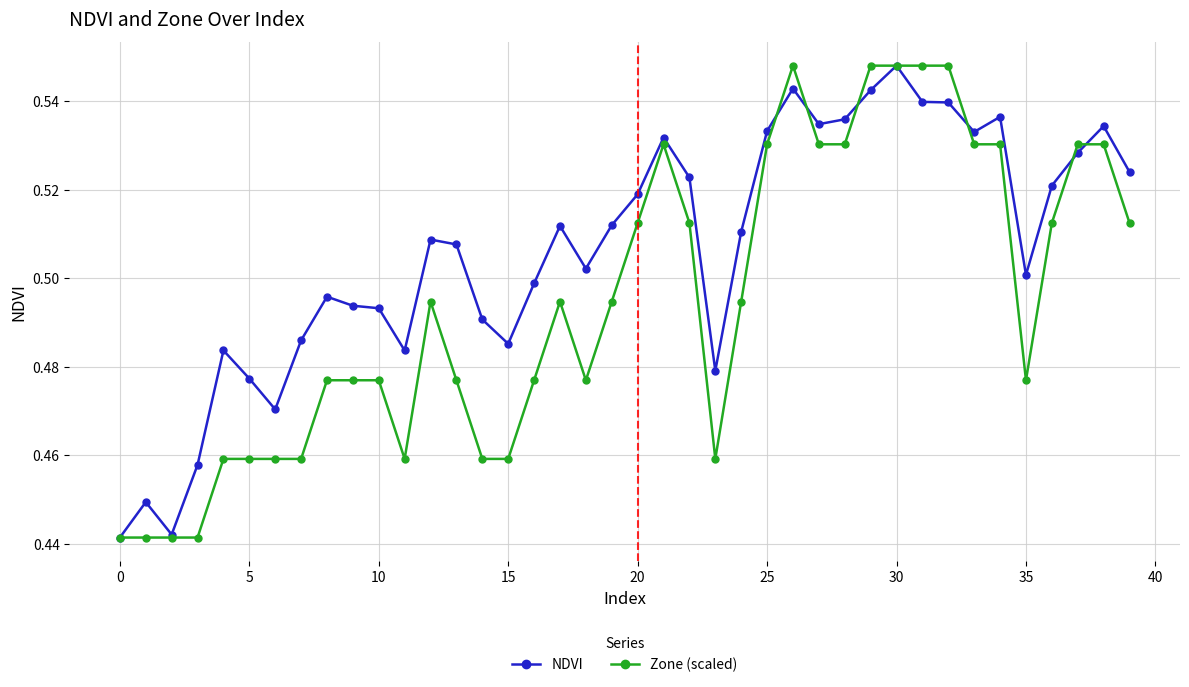

After their last crossing, which series has the higher values: Zone (scaled) or NDVI?

NDVI